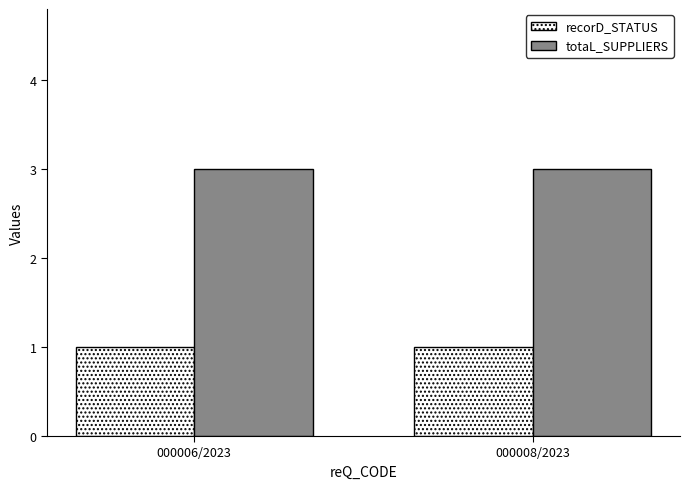

Which series has the largest total across all categories?

totaL_SUPPLIERS